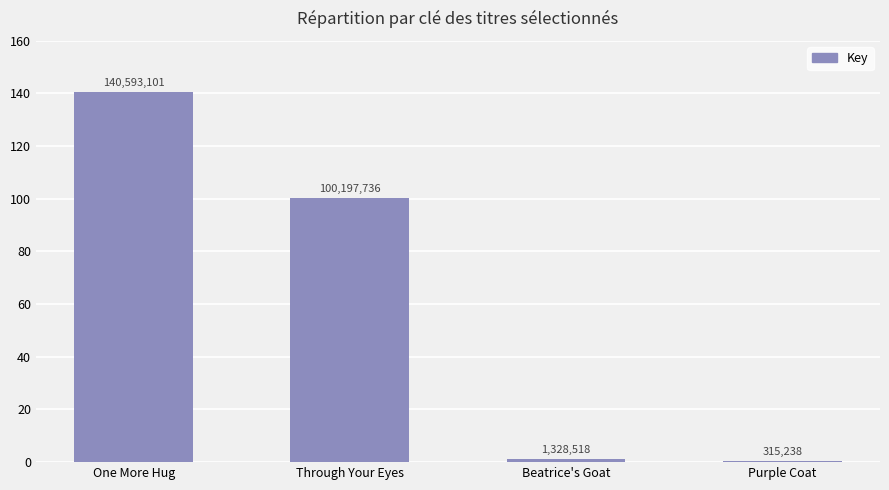

What is the ratio of the value at Through Your Eyes to the value at Beatrice's Goat?

75.4